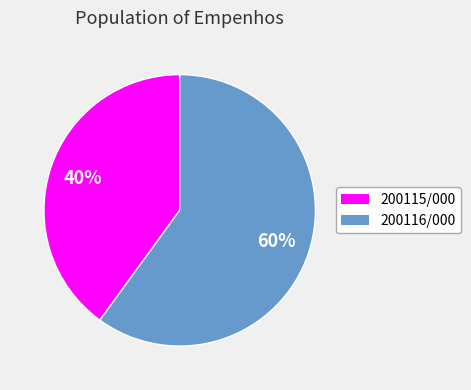

Rank the categories by value from lowest to highest.

200115/000, 200116/000